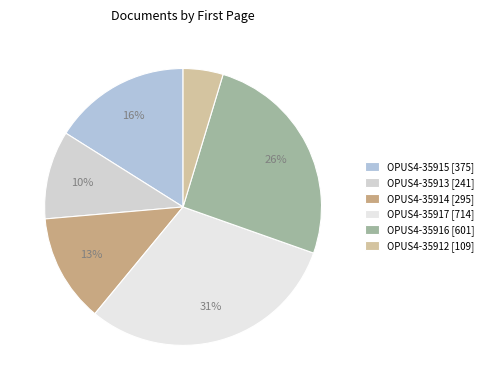

What is the ratio of the value at OPUS4-35916 to the value at OPUS4-35914?

2.0